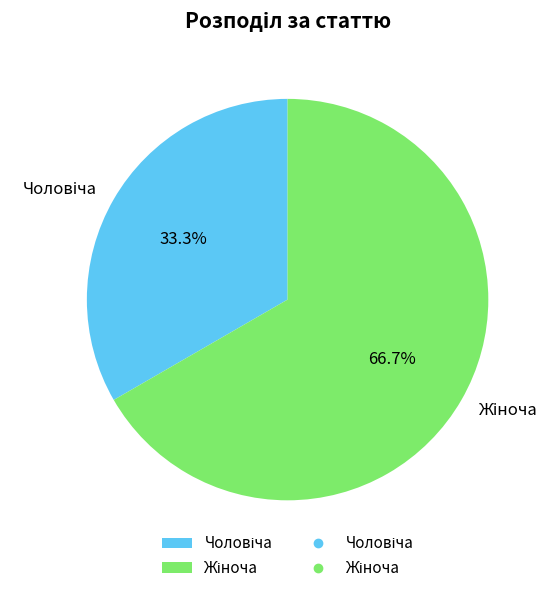

True or false: Жіноча accounts for 67% of the total.

True